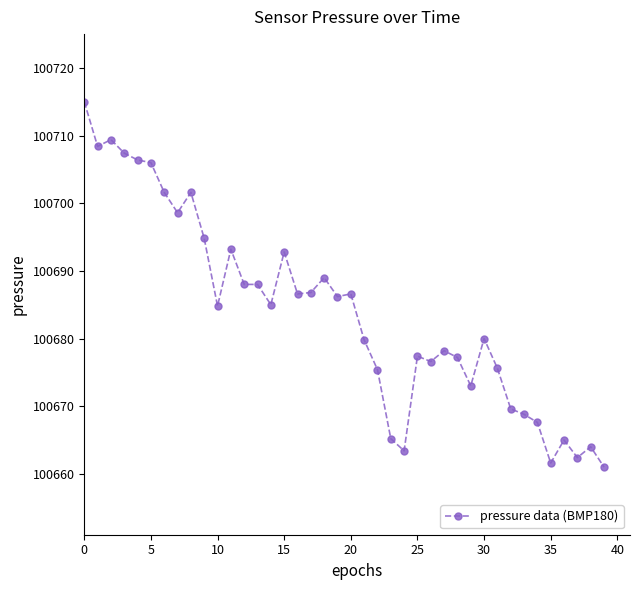

True or false: the data has more than 0 interior local peaks.

True